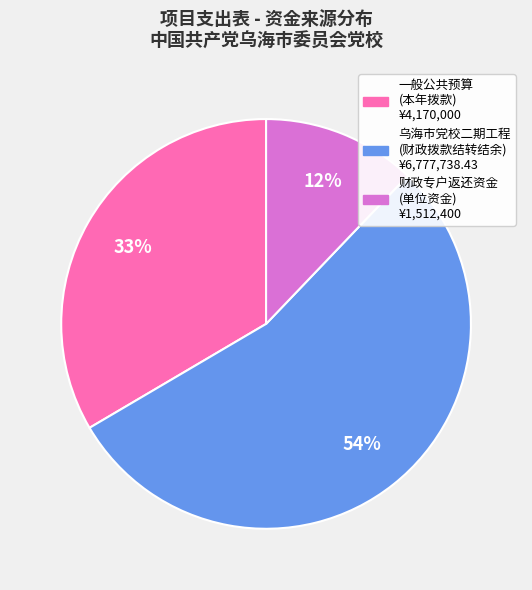

Is there a majority slice in this chart?

Yes